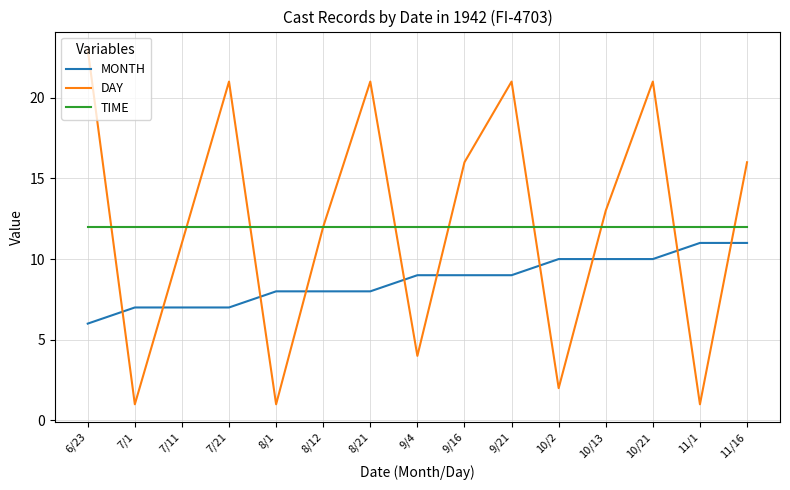

What is the difference between the MONTH values at 8/1 and 11/1?

3